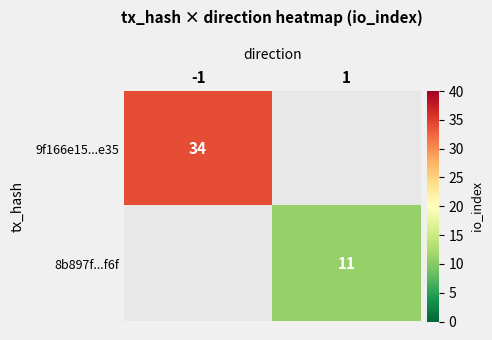

The value of 8b897f...f6f at 1 is 6. True or false?

False